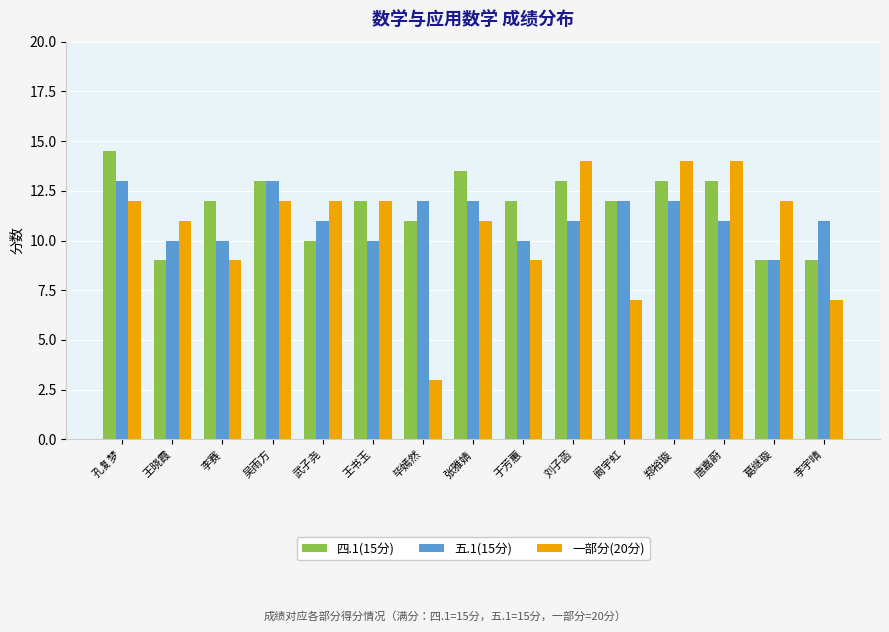

What is the average value of the 五.1(15分) series?

11.1